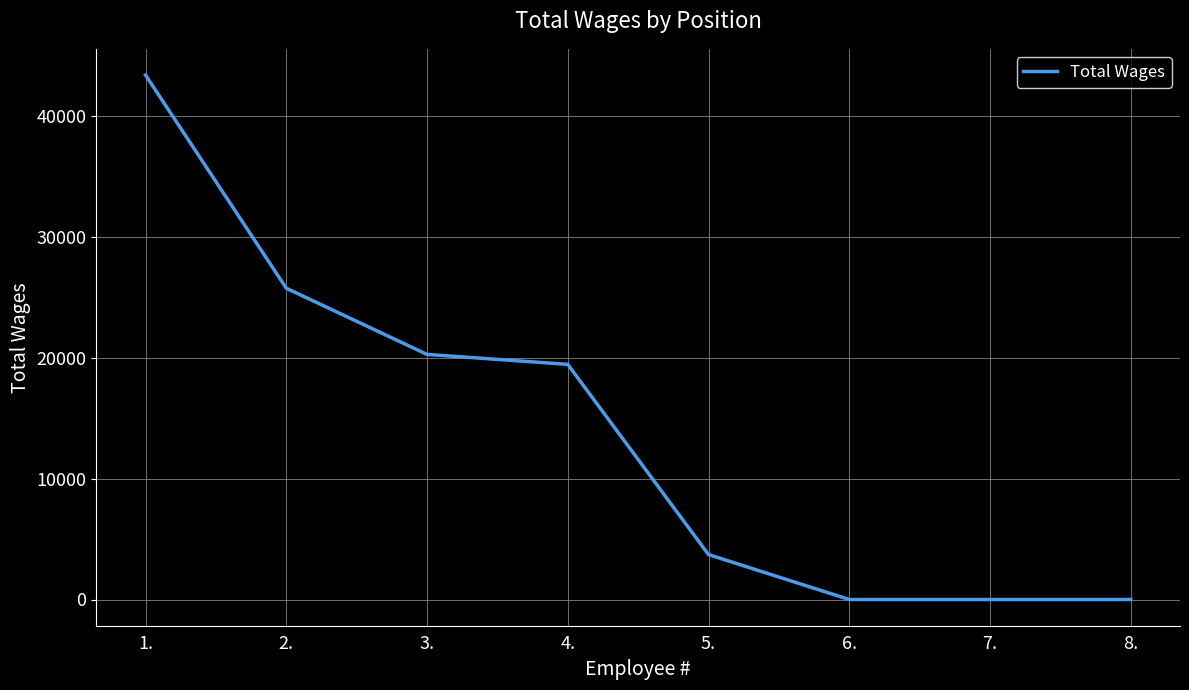

What is the maximum value shown in the chart?

43425